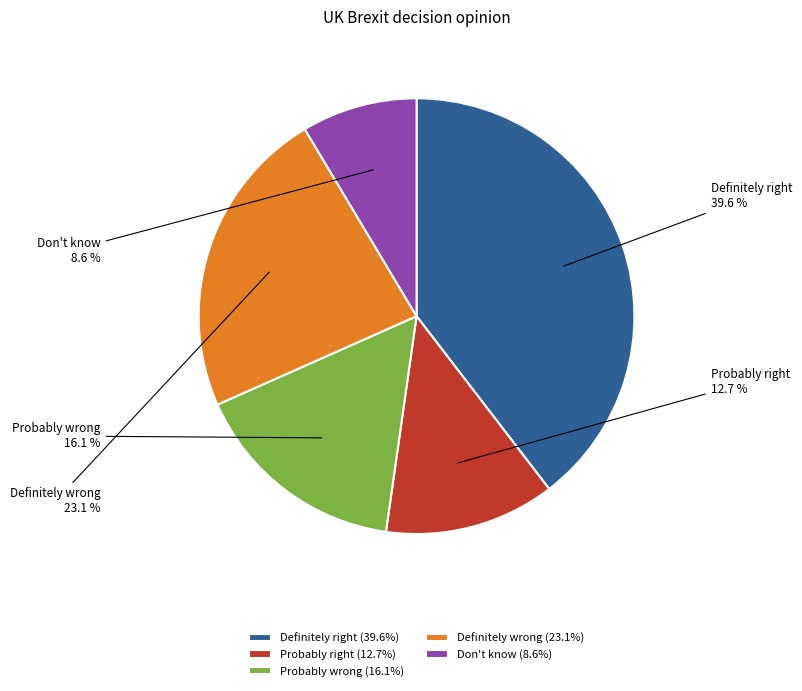

Is there a majority slice in this chart?

No